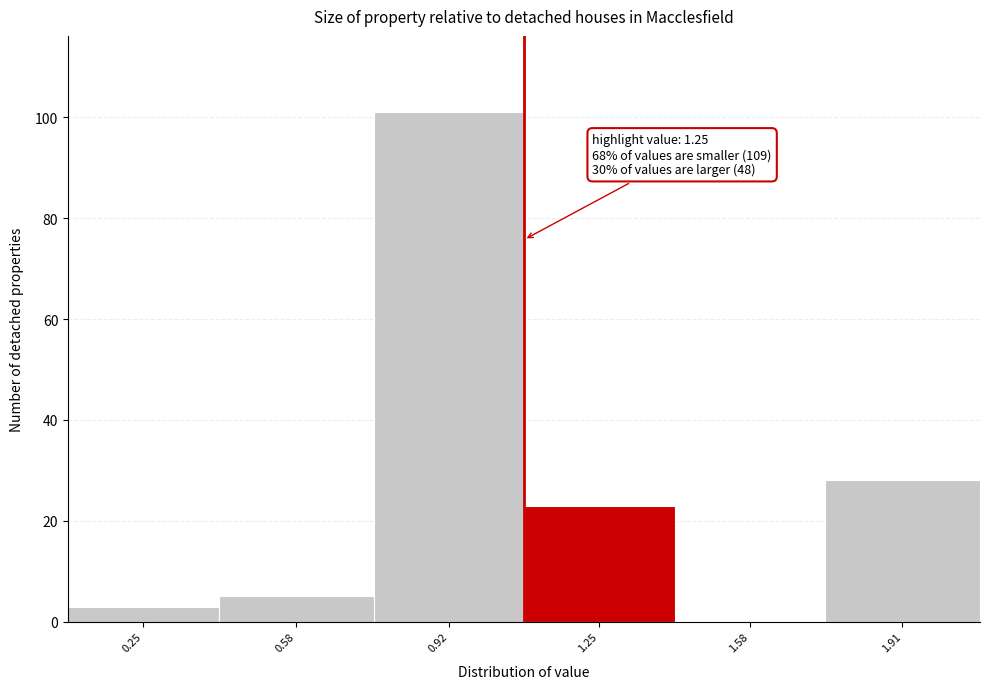

Reading right to left, transcribe all the data shown in this chart.

1.91=28	1.58=0	1.25=23	0.92=101	0.58=5	0.25=3